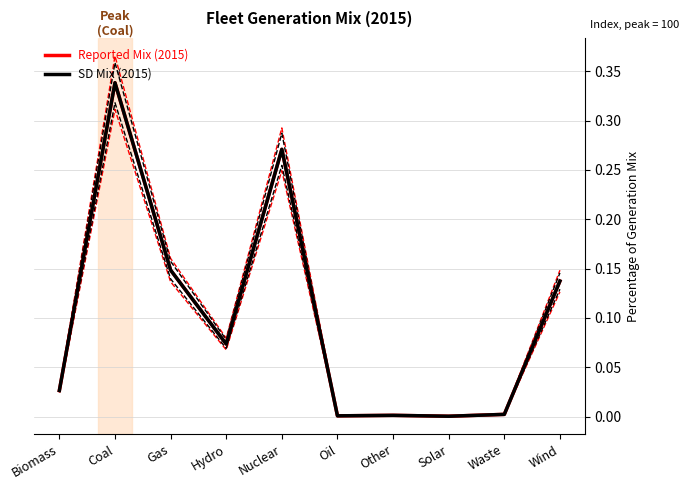

True or false: SD Mix (2015) and Reported Mix (2015) intersect in this chart.

False